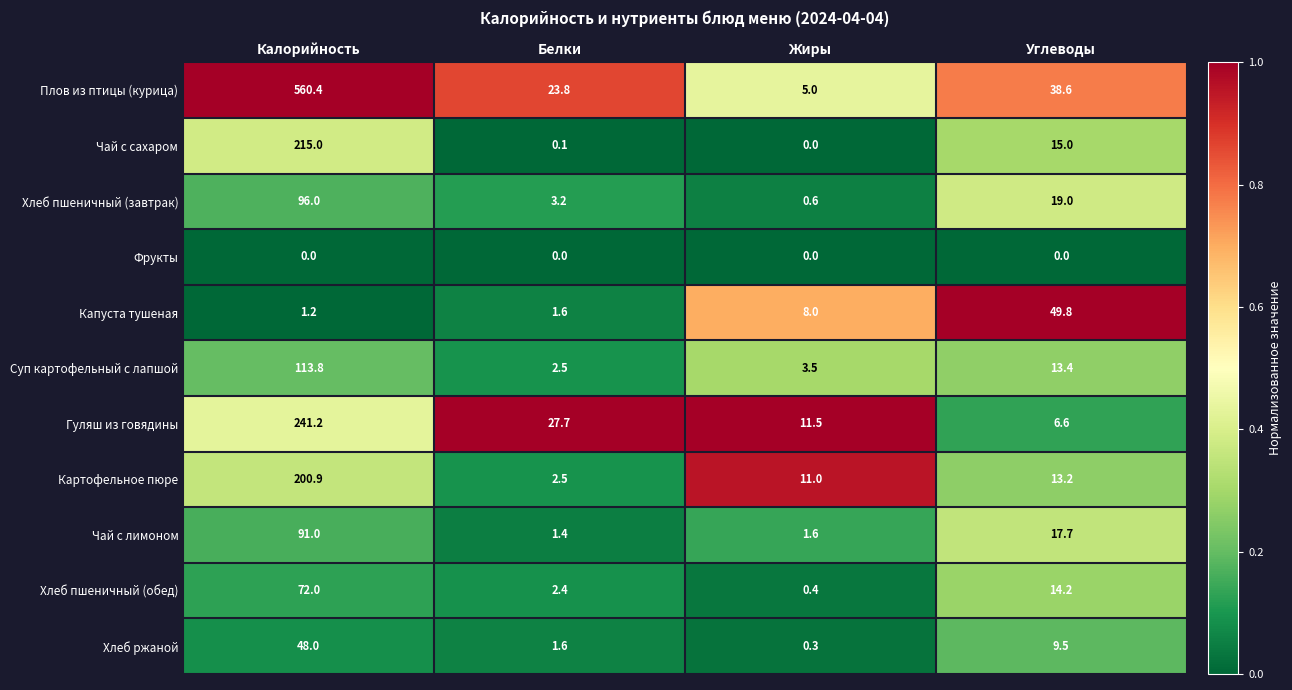

At which category is the sum across all series the highest?

Калорийность